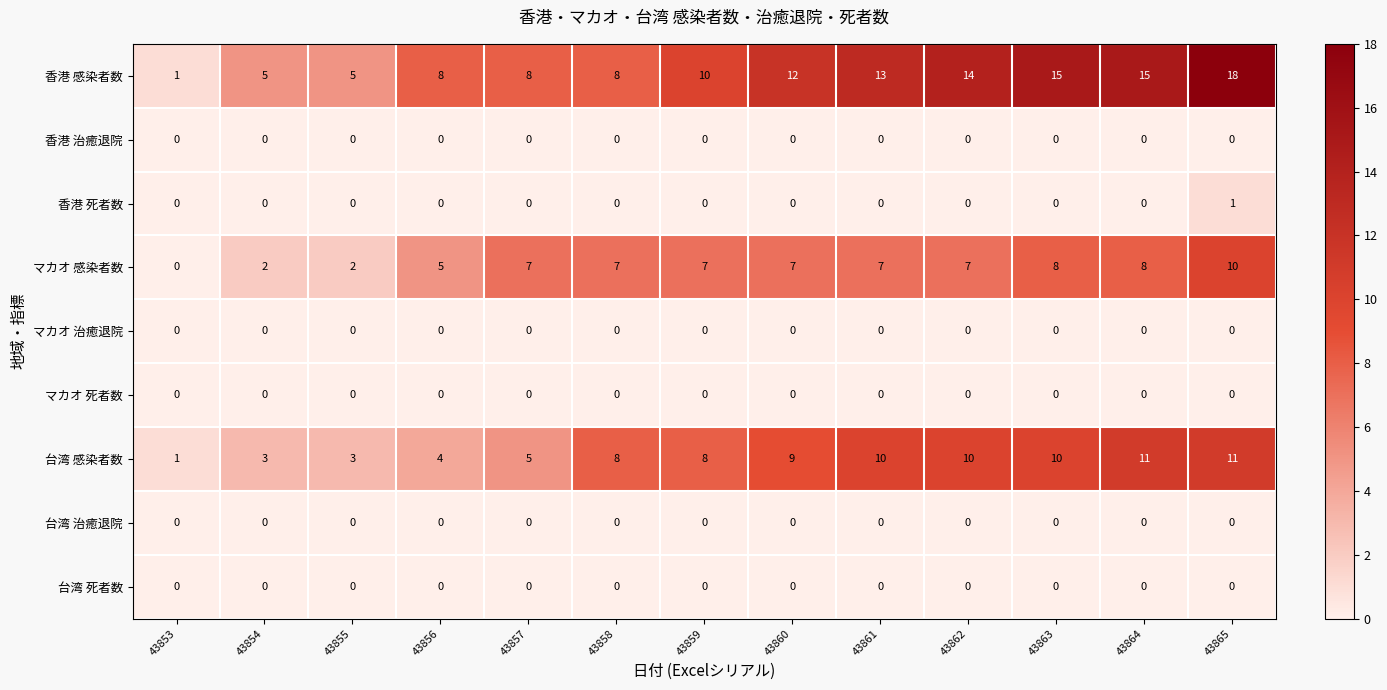

What is the difference between the maximum and minimum values in the 台湾 感染者数 series?

10